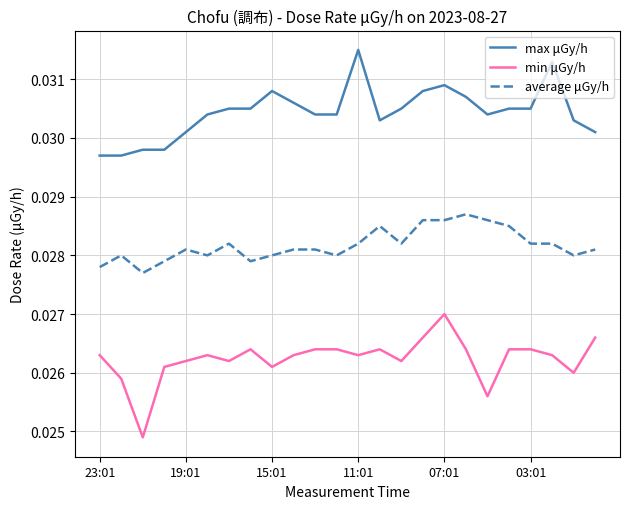

True or false: max μGy/h and min μGy/h cross at least once.

False